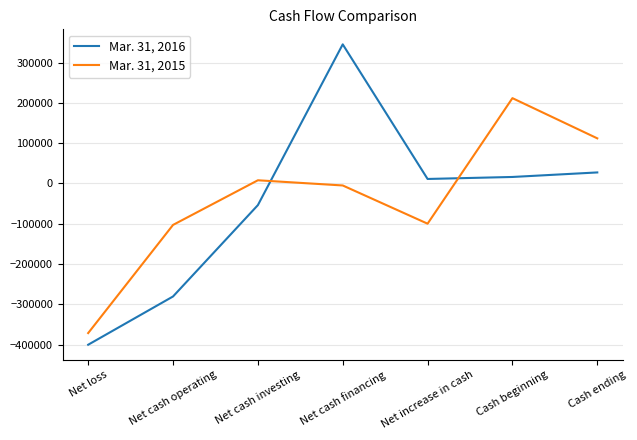

Which series has the largest range (max minus min)?

Mar. 31, 2016